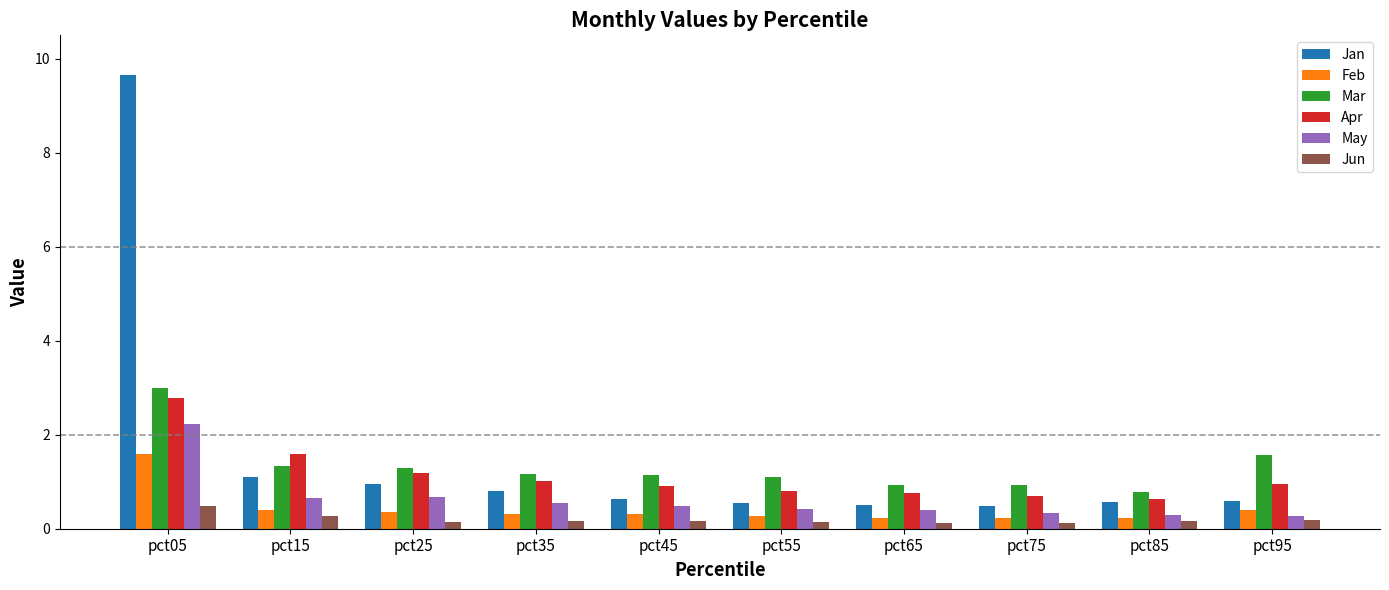

Count the number of categories in the chart.

10